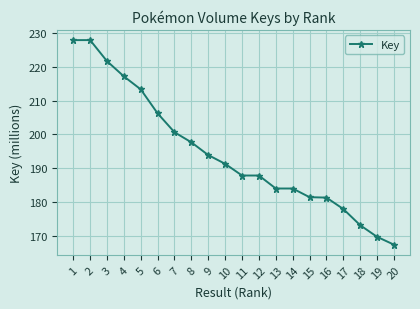

What is the maximum value shown in the chart?

228.0